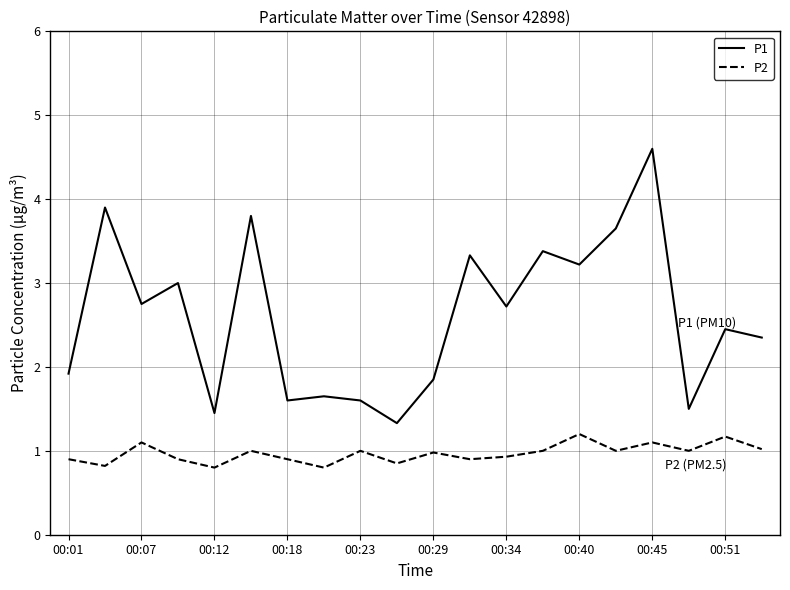

Which series has the largest total across all categories?

P1